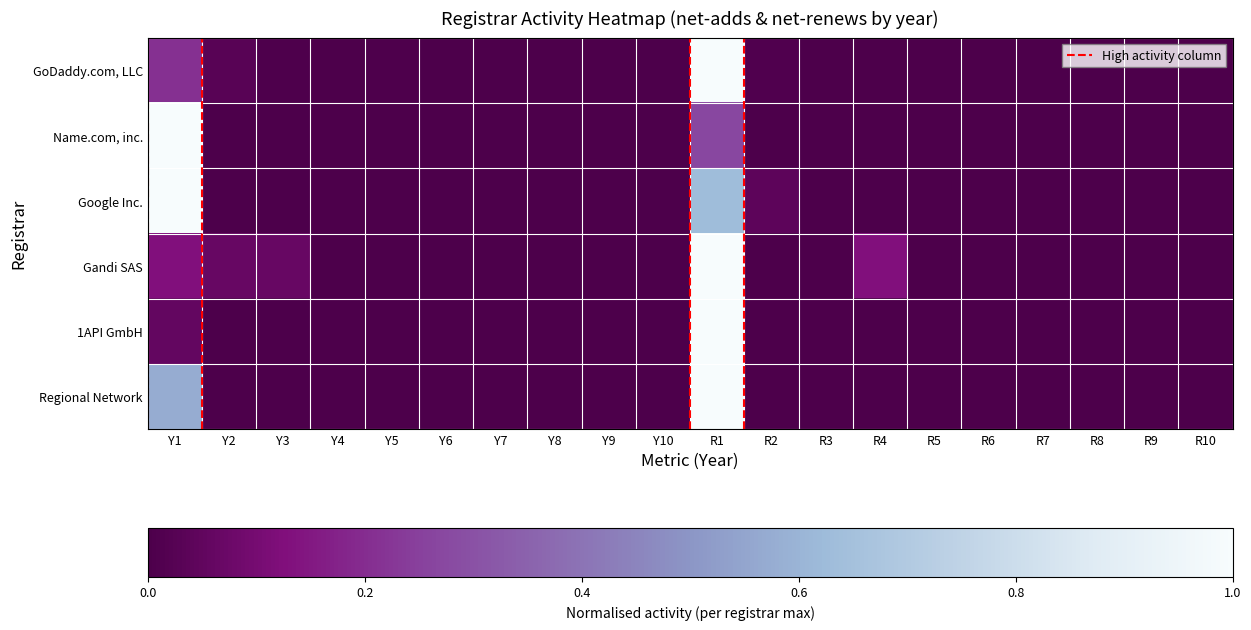

At R8, list the series in order from smallest to largest.

GoDaddy.com, LLC, Name.com, inc., Google Inc., Gandi SAS, 1API GmbH, Regional Network